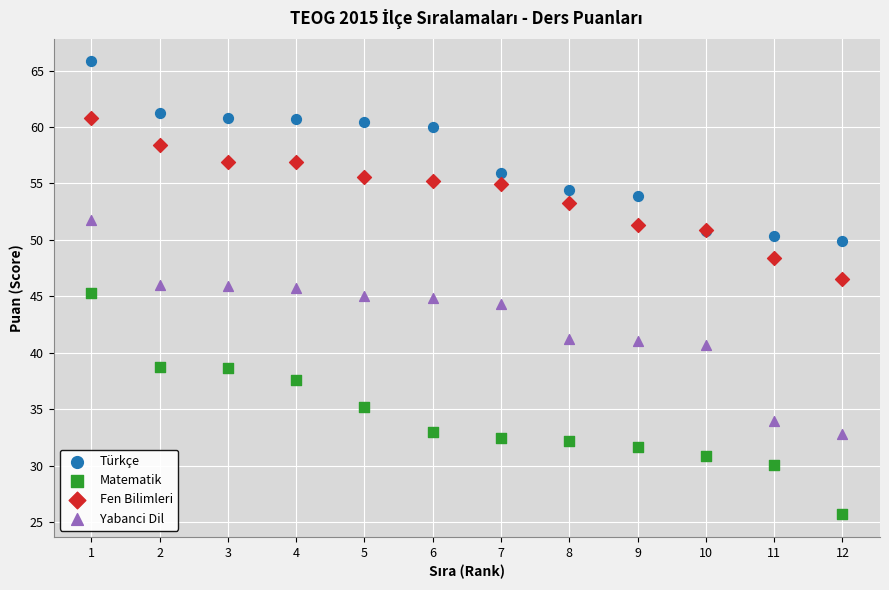

Which series contains the lowest Y value?

Matematik